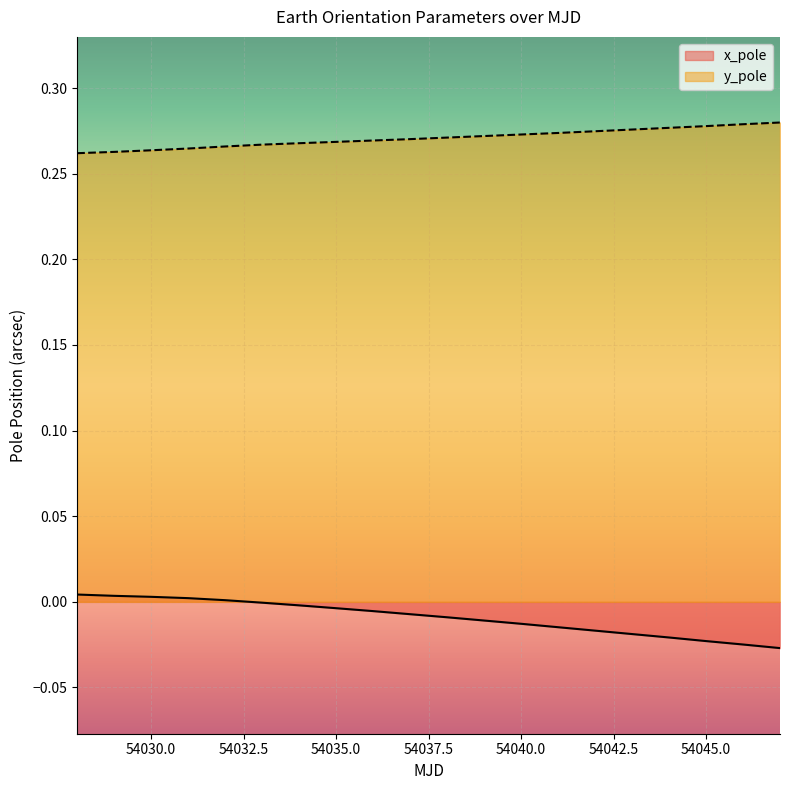

How many lines are shown in the chart?

2